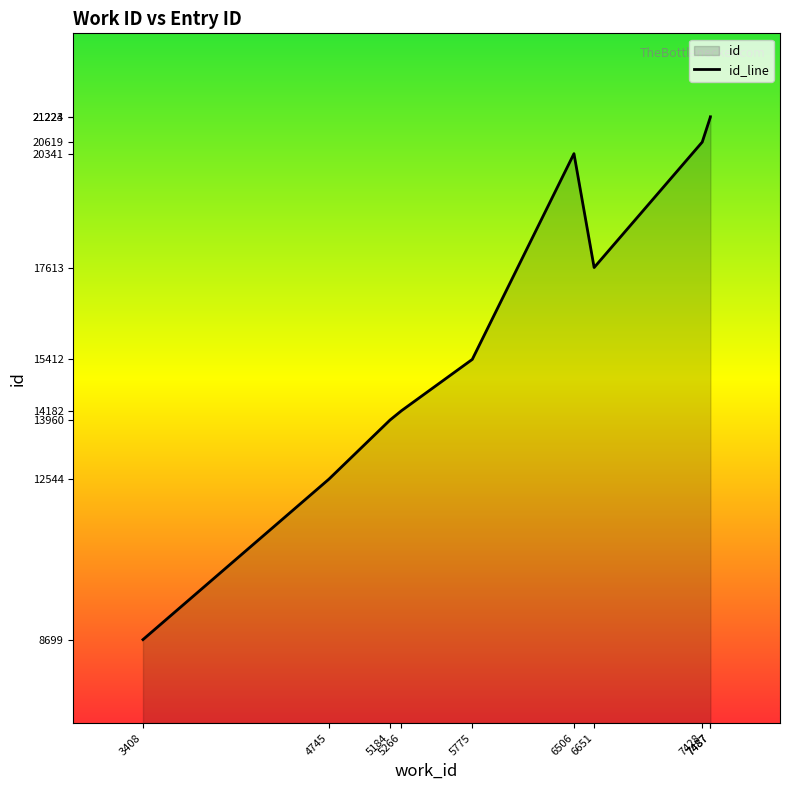

Reading left to right, list all the values displayed in this chart.

3408=8699	4745=12544	5184=13960	5266=14182	5775=15412	6506=20341	6651=17613	7428=20619	7487=21223	7487=21224